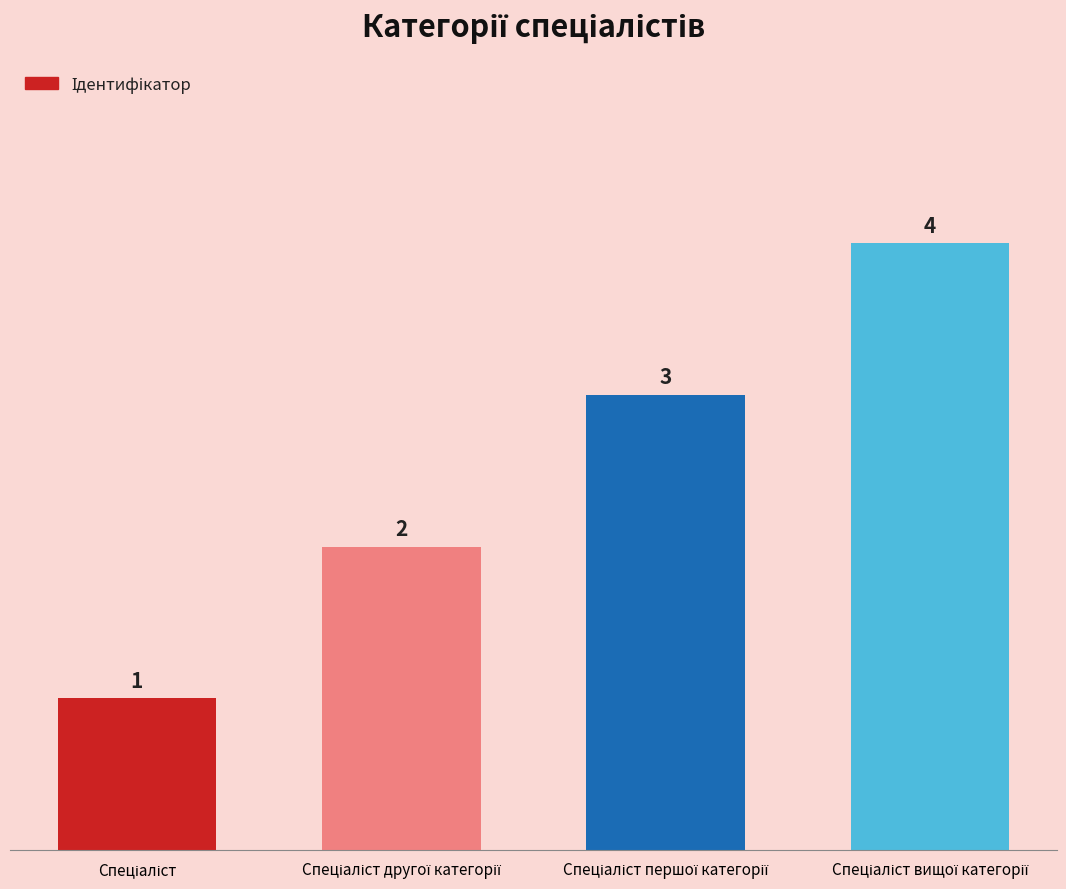

What is the maximum value shown in the chart?

4